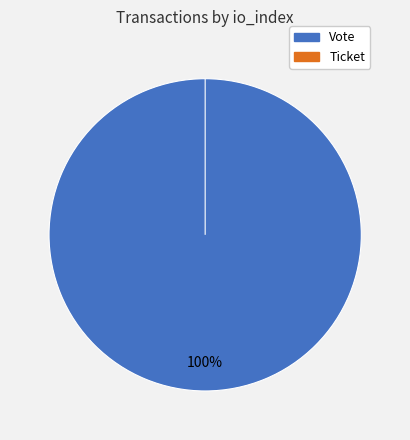

Which category has the biggest portion of the pie?

Vote